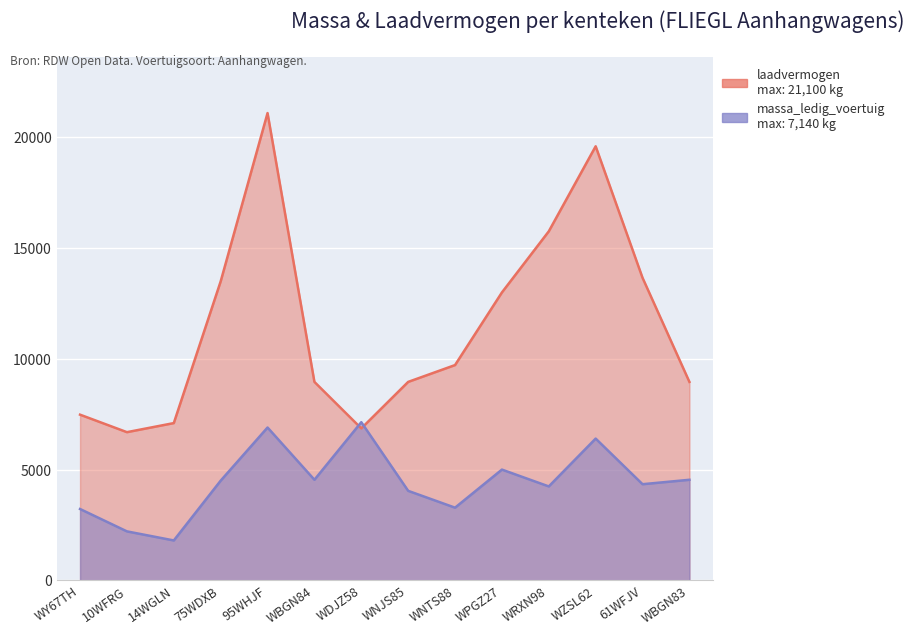

What is the average value of the massa_ledig_voertuig series?

4439